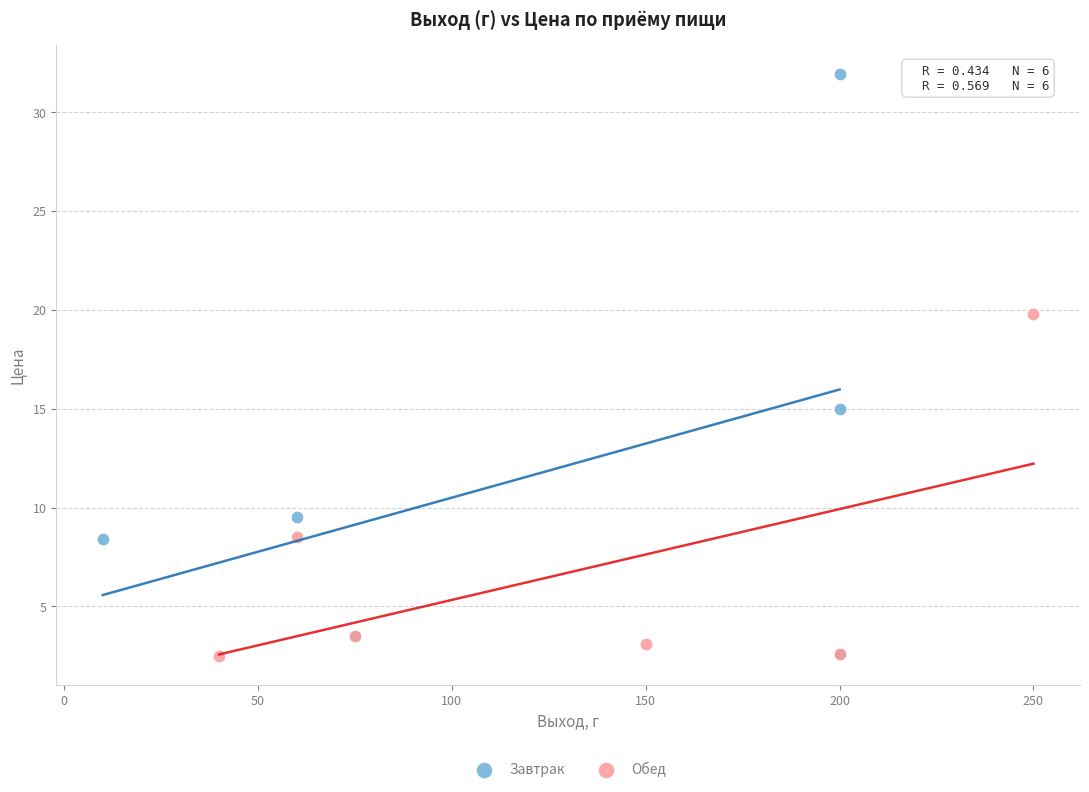

Which series has the widest spread of Y values?

Завтрак